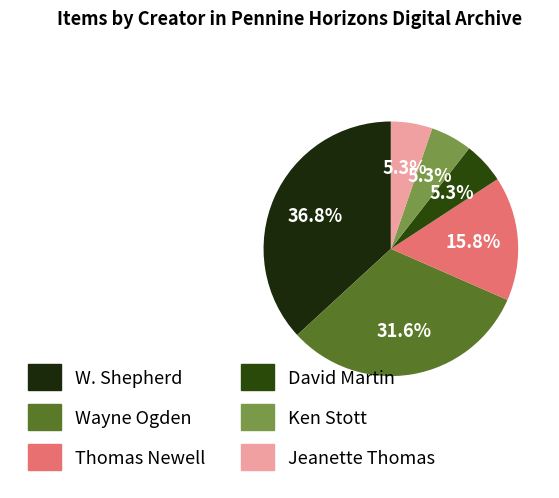

Is there a majority slice in this chart?

No